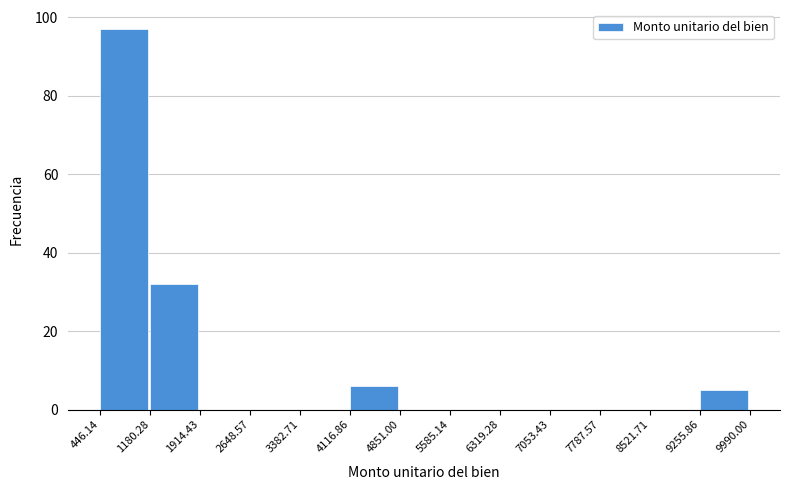

How tall is the bar that spans 9255.86 to 9990.00 on the x-axis? The values are not printed on the chart, so give them approximately, as read against the axis.

6